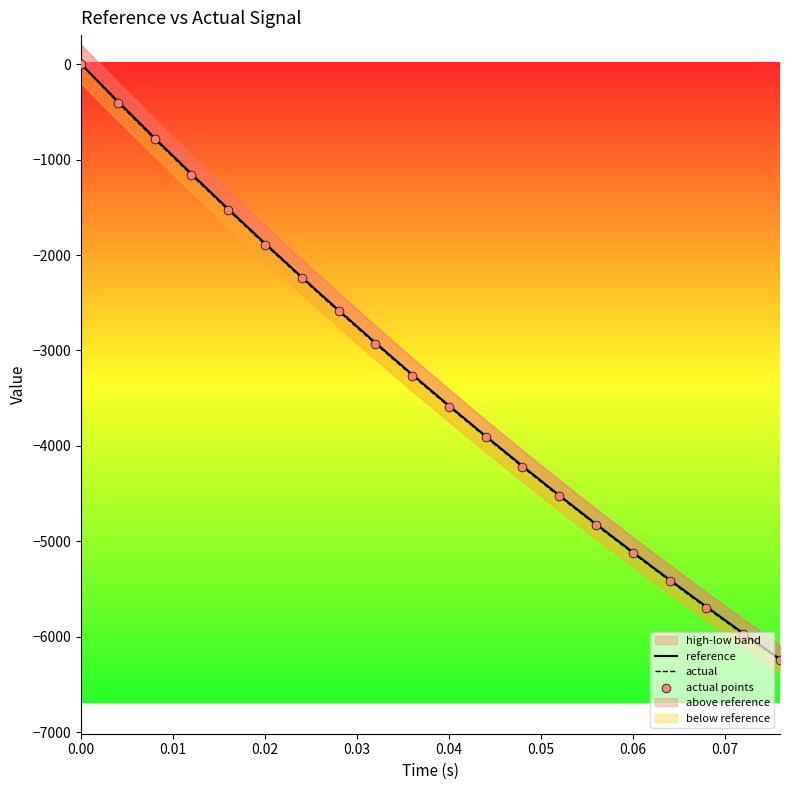

At how many categories does at least one series exceed -4044?

12